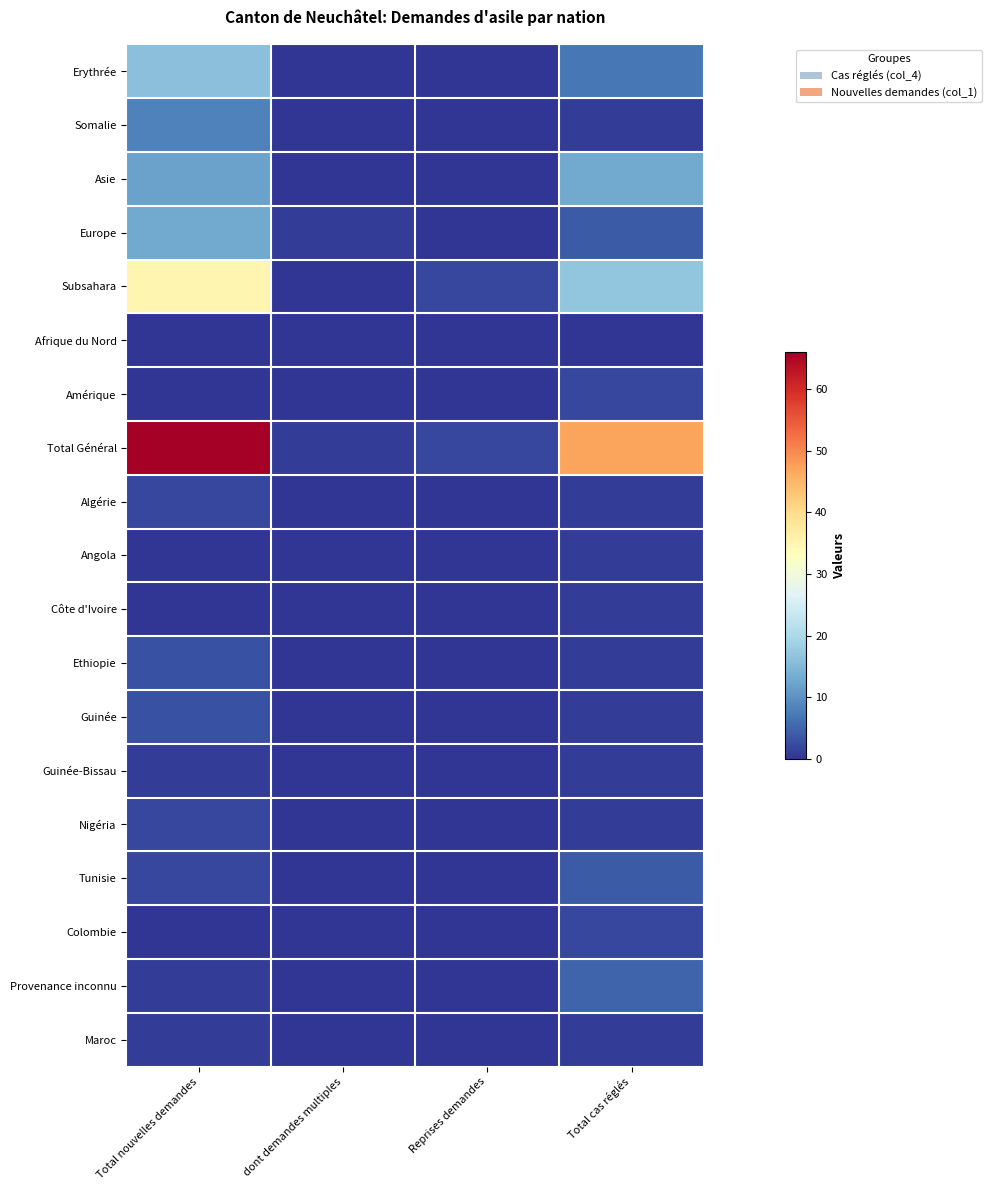

At how many categories does at least one series exceed 39?

2